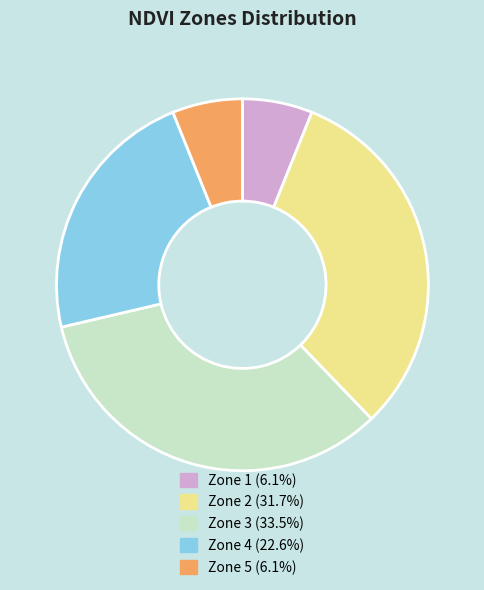

How many segments does this pie chart have?

5